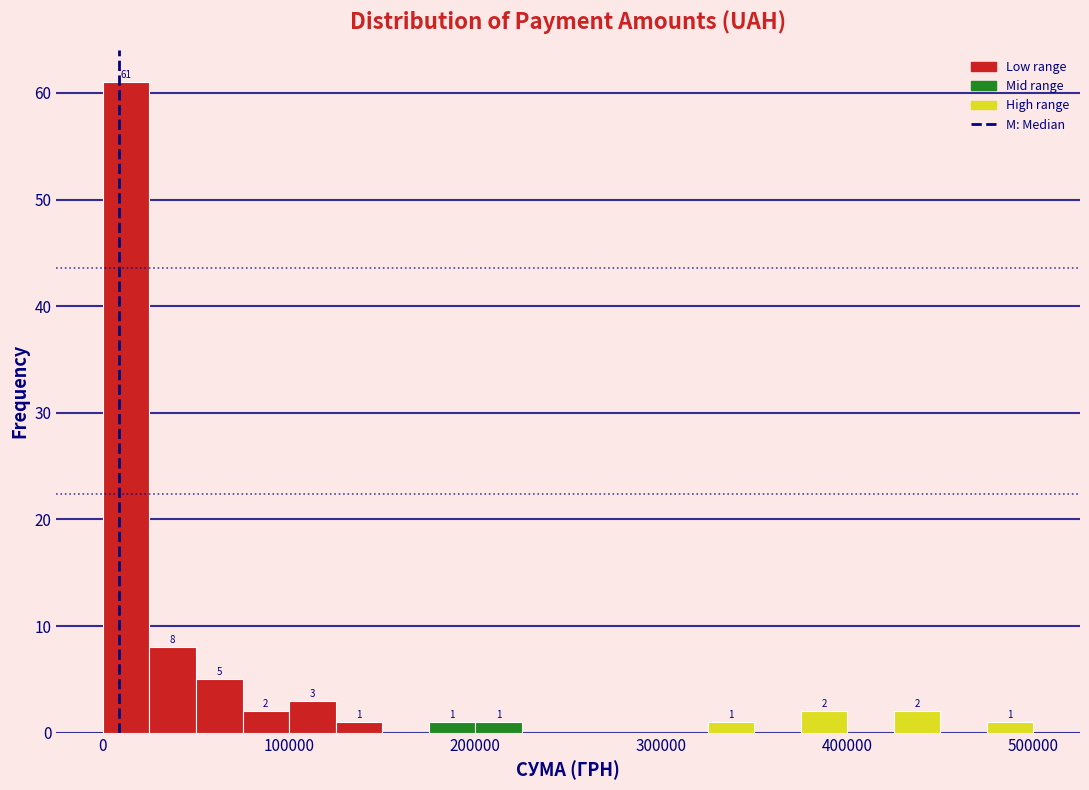

Read against the x-axis, roughly where is the centre of the tallest bar?

10000